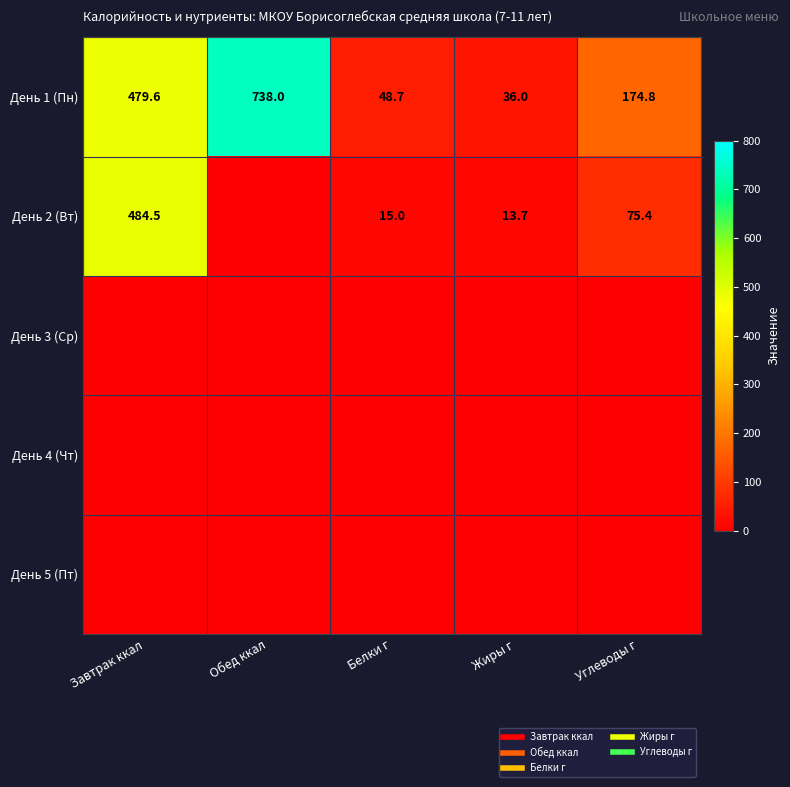

The День 3 (Ср) series shows 0.0 at Завтрак ккал. True or false?

True